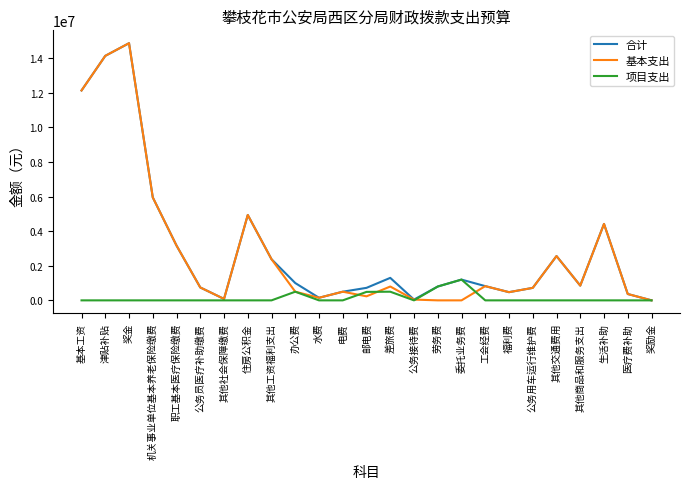

What is the difference between the highest and lowest values at 生活补助?

4415784.2